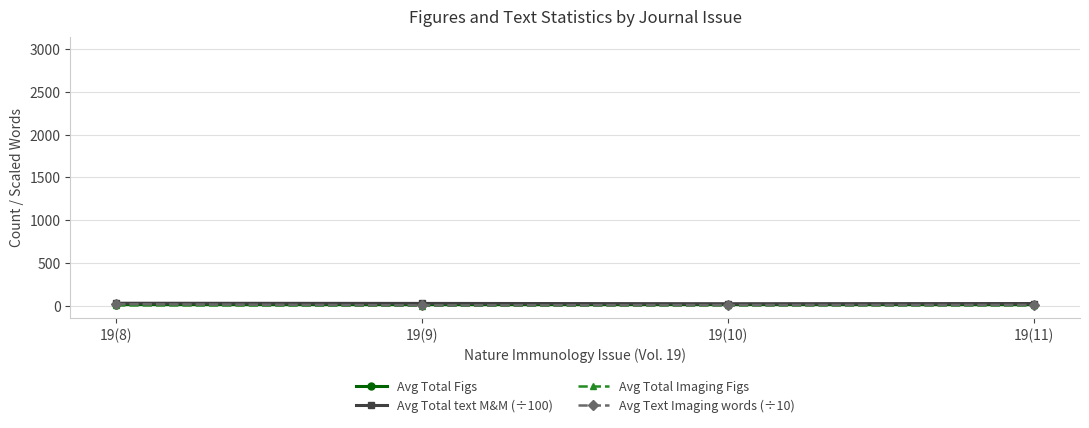

What is the highest value of the Avg Total text M&M (÷100) series?

30.0